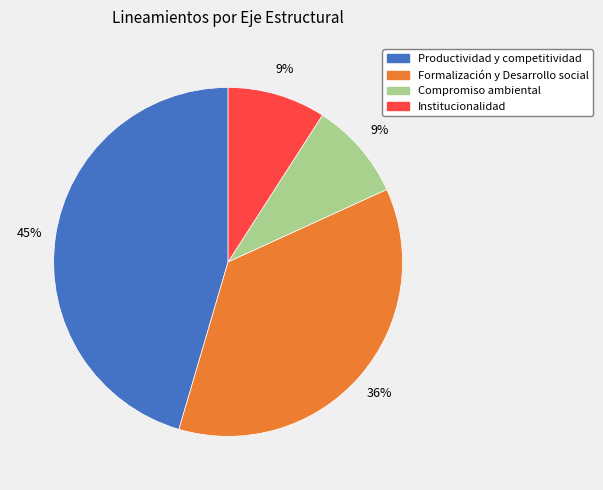

To the nearest percent, what is the combined percentage of Productividad y competitividad and Institucionalidad?

55%